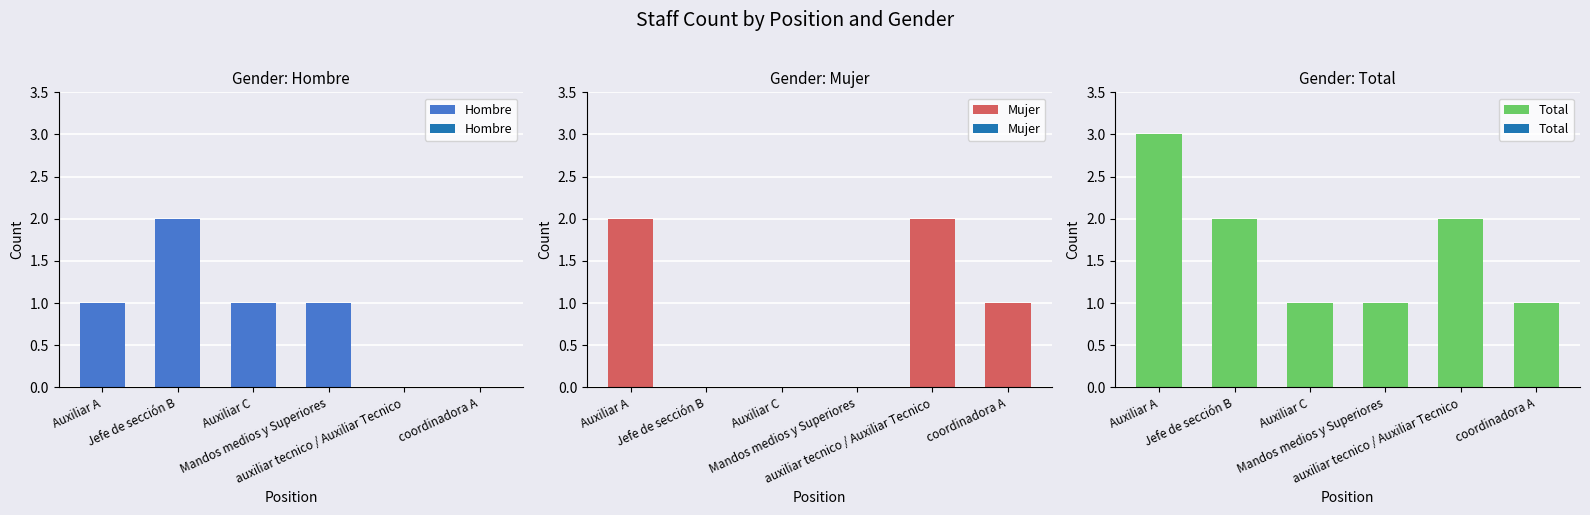

At which category does the chart reach its peak across all series?

Auxiliar A